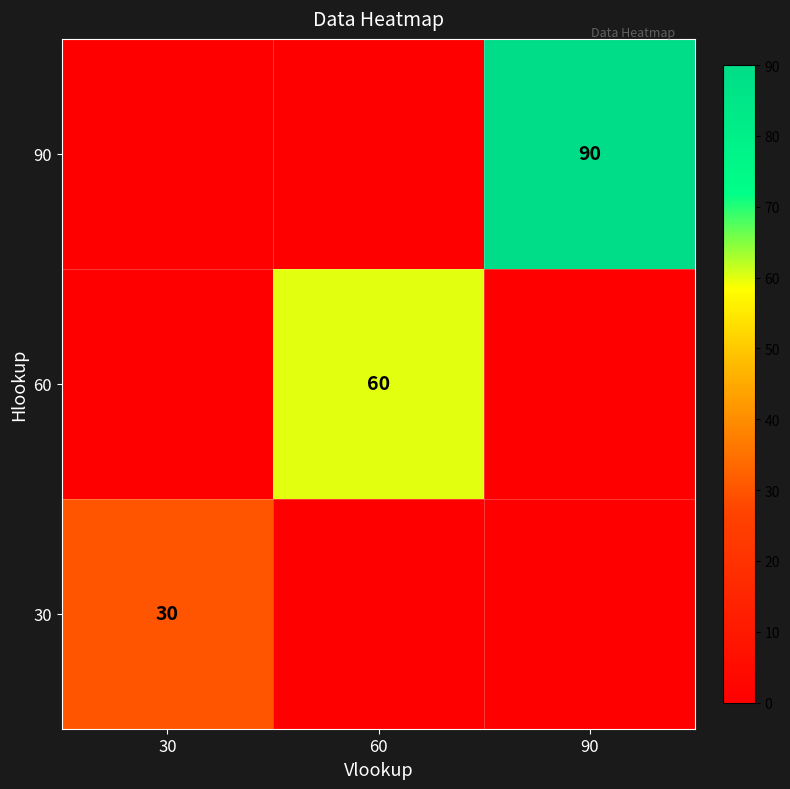

At which category does the chart reach its peak across all series?

90